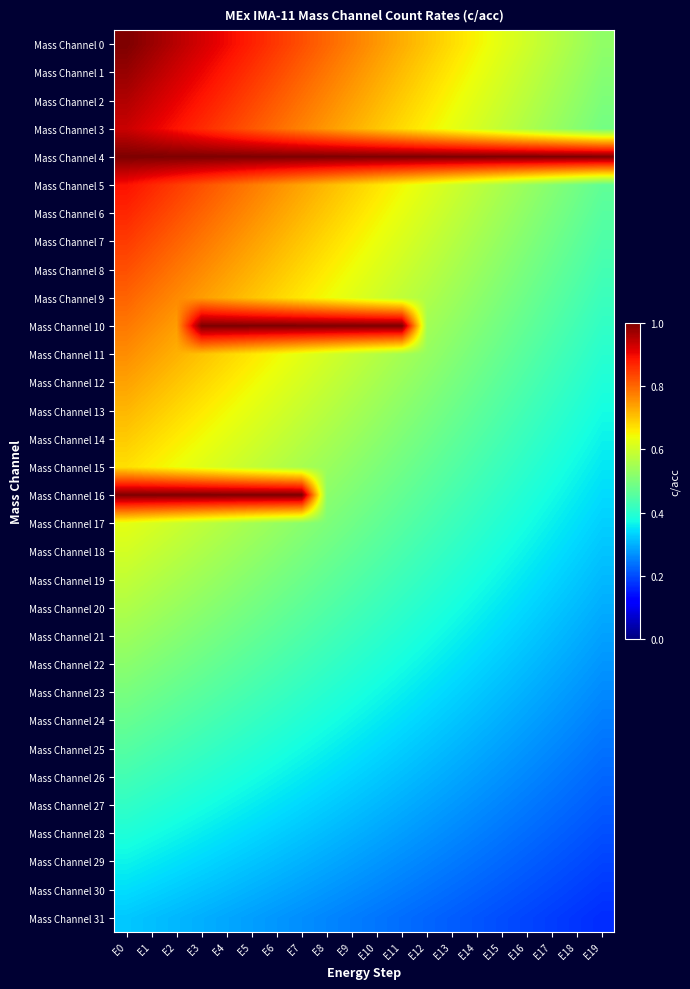

Which series has the largest range (max minus min)?

Mass Channel 16